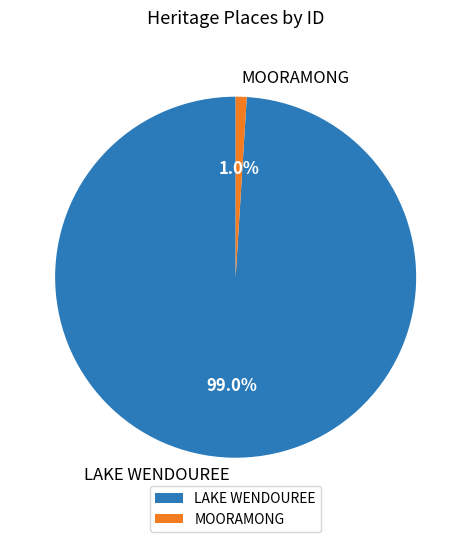

What is the smallest slice in the pie chart?

MOORAMONG